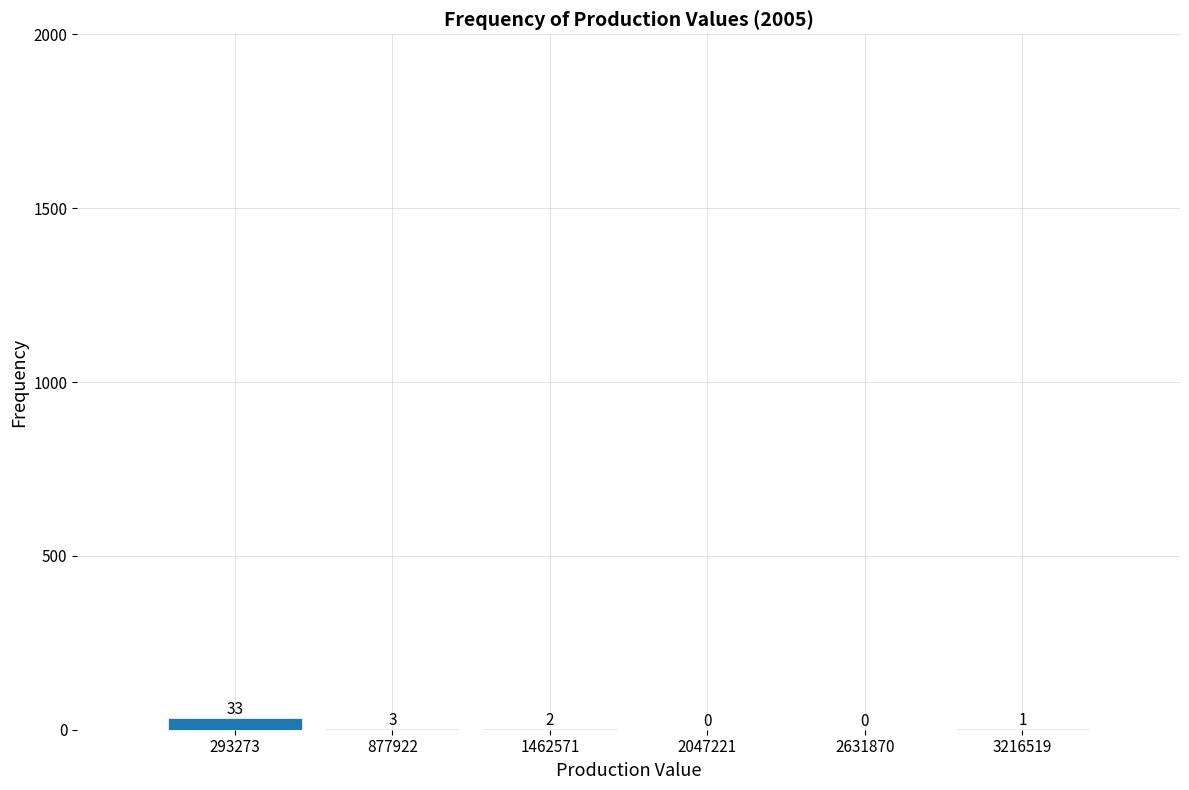

How tall is the bar that spans 0 to 600000 on the x-axis? The bar edges are not printed on the chart, so give them approximately, as read against the axis.

33